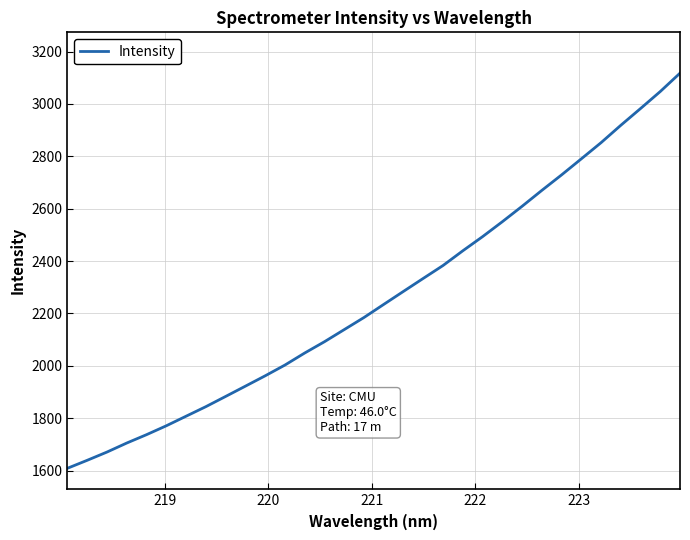

What is the difference between the maximum and minimum values?

1508.6